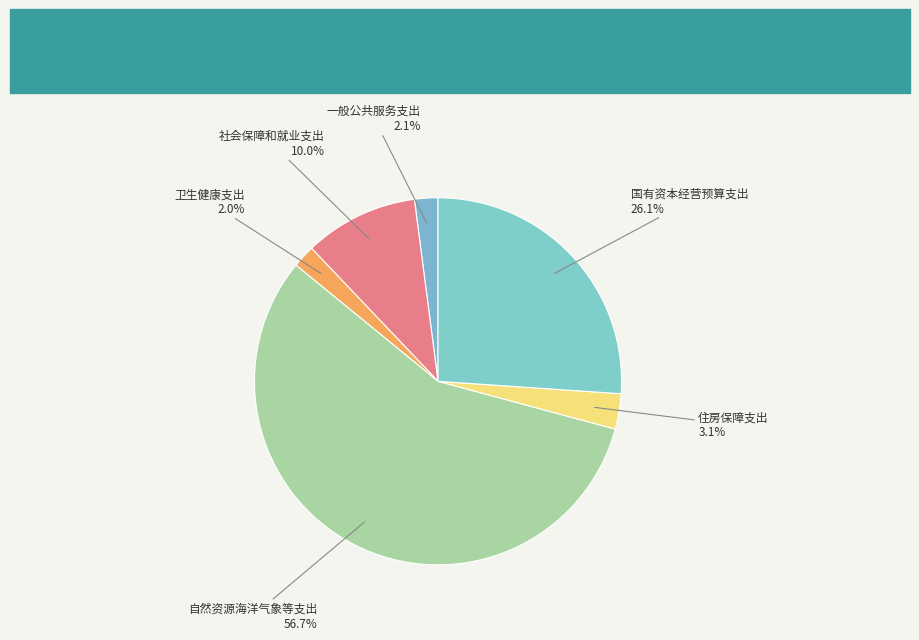

Combined, do 卫生健康支出 and 国有资本经营预算支出 account for over 50%?

No